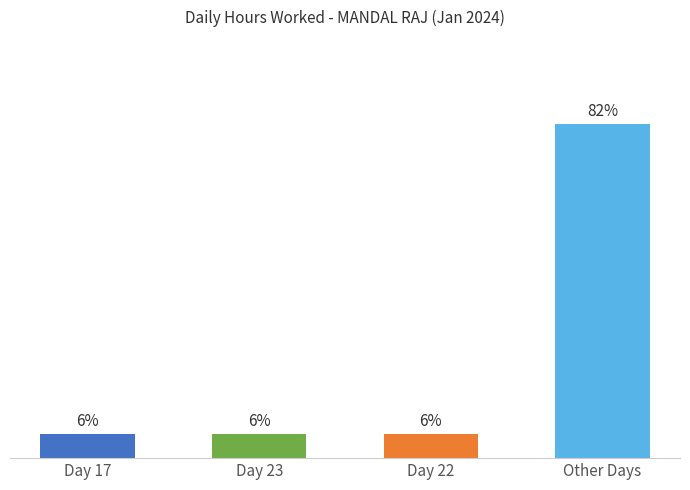

What is the label of the 4th bar from the right?

Day 17